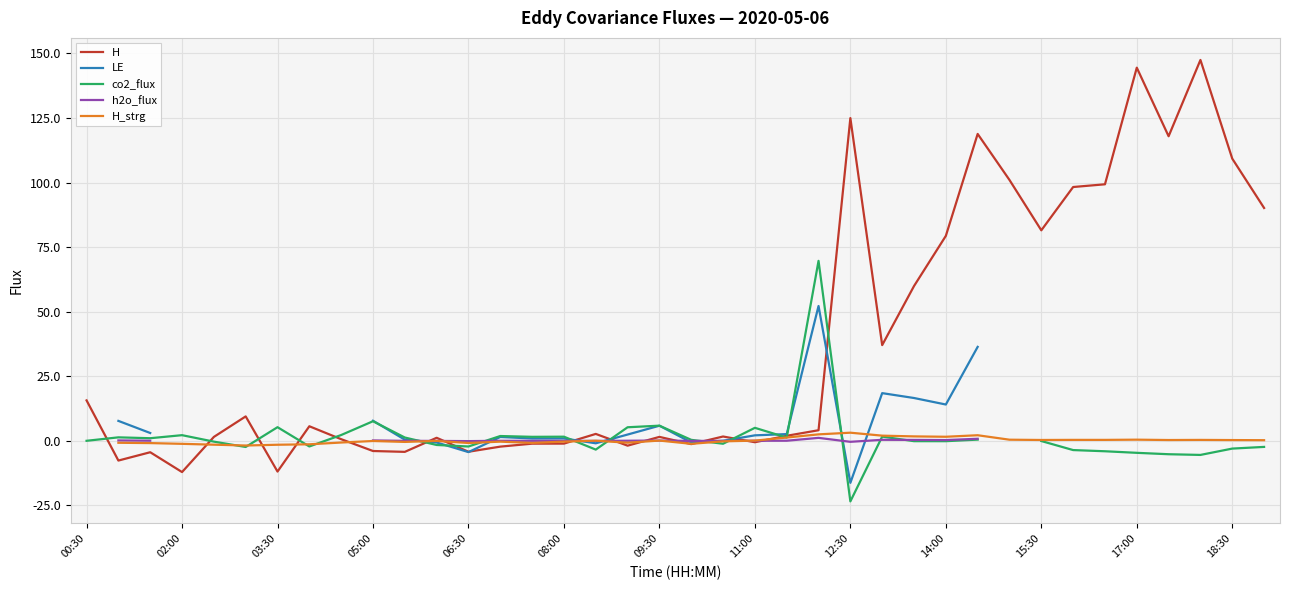

What is the spread (max minus min) of values at 17?

7.1